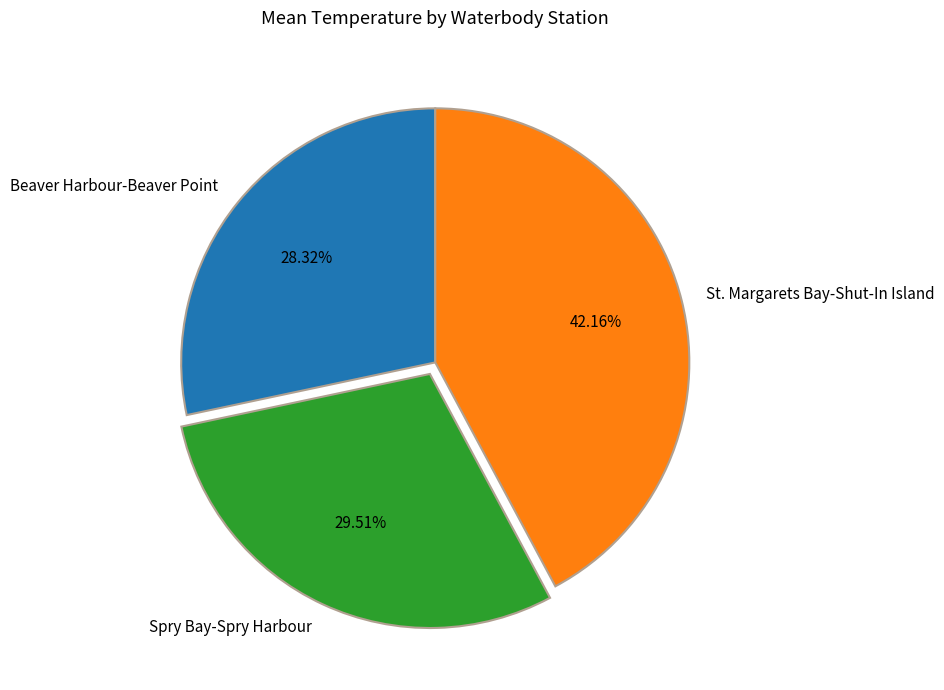

To the nearest percent, what is the average slice percentage?

33%